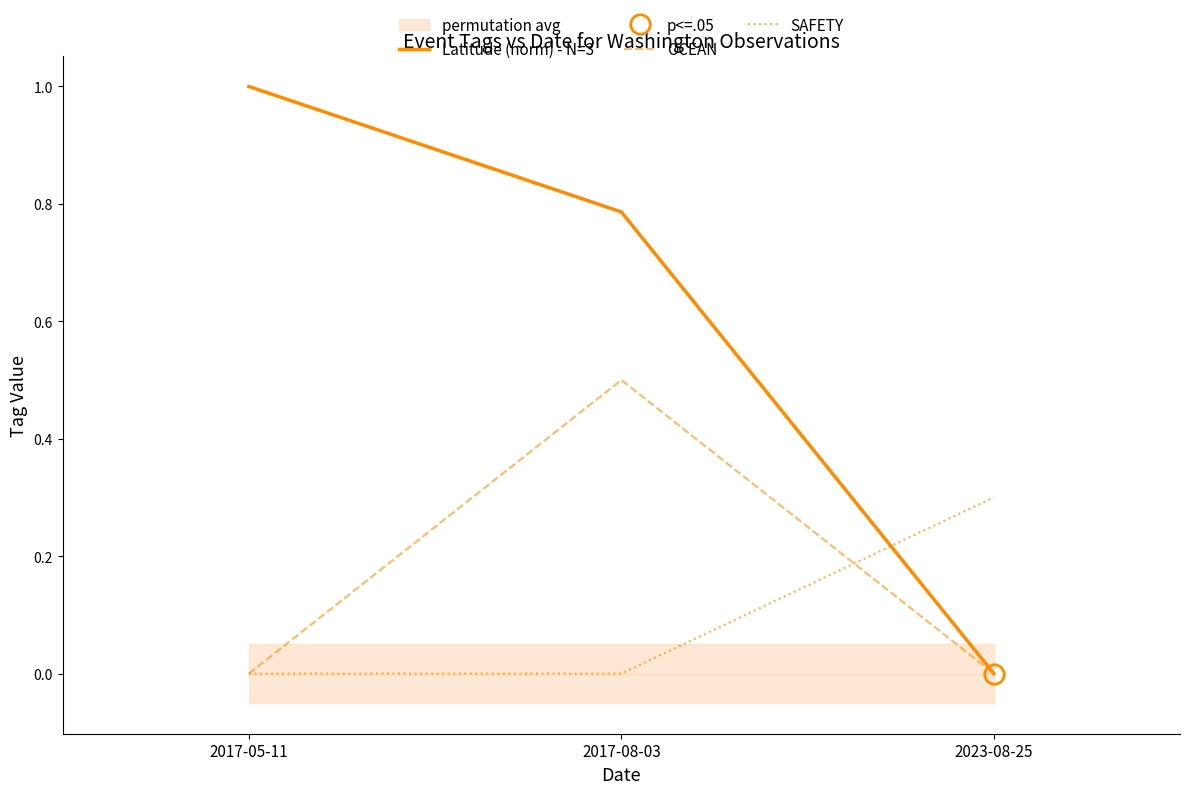

What is the label of the 2nd point from the left?

2017-08-03